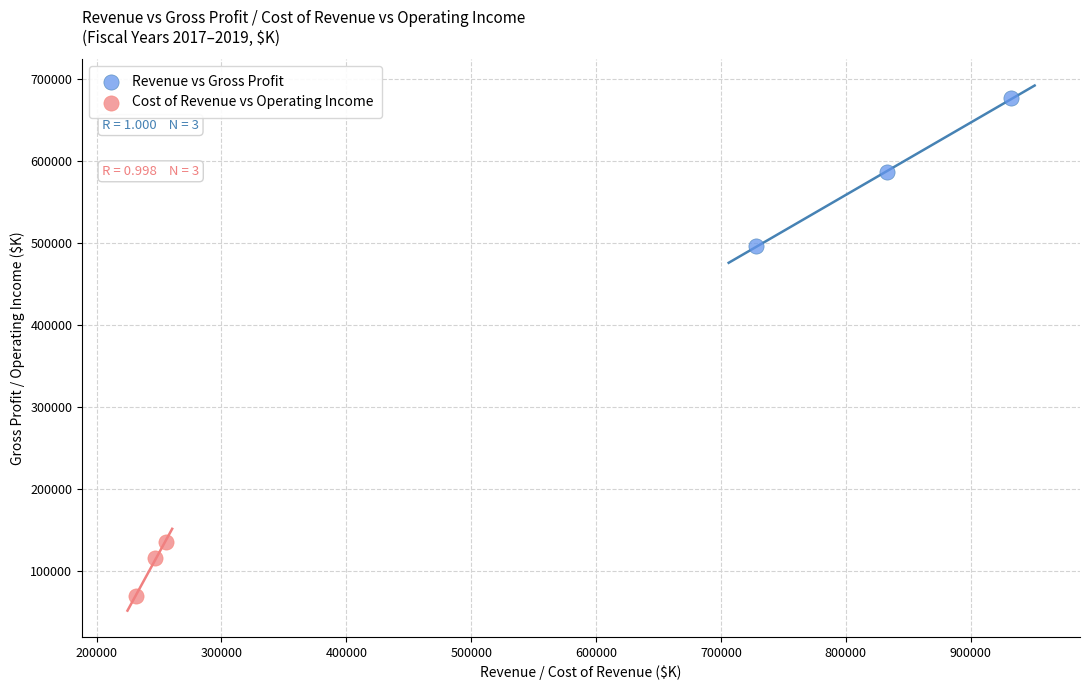

Which series contains the lowest Y value?

Cost of Revenue vs Operating Income